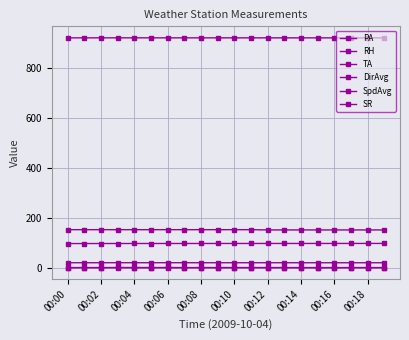

How many data points does each series have?

20